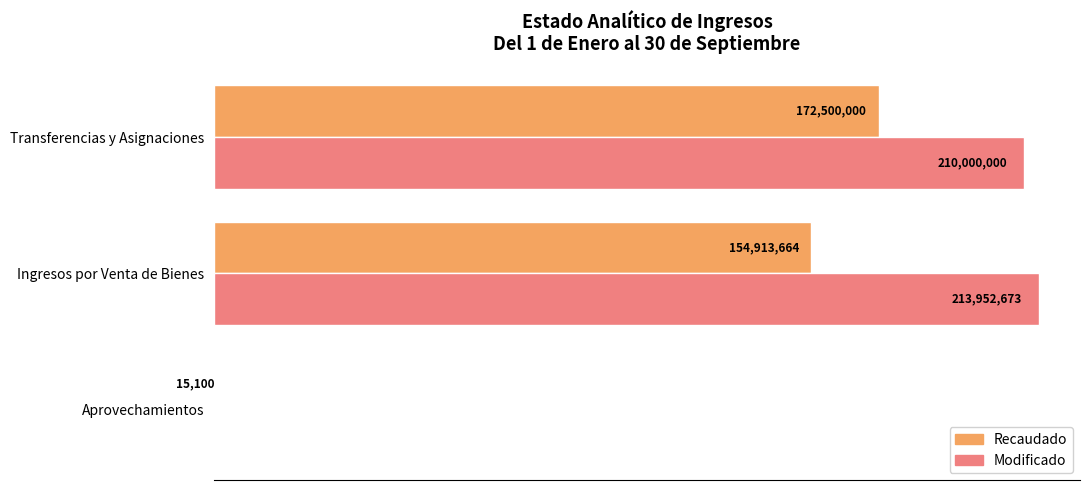

At which category is the sum across all series the highest?

Transferencias y Asignaciones